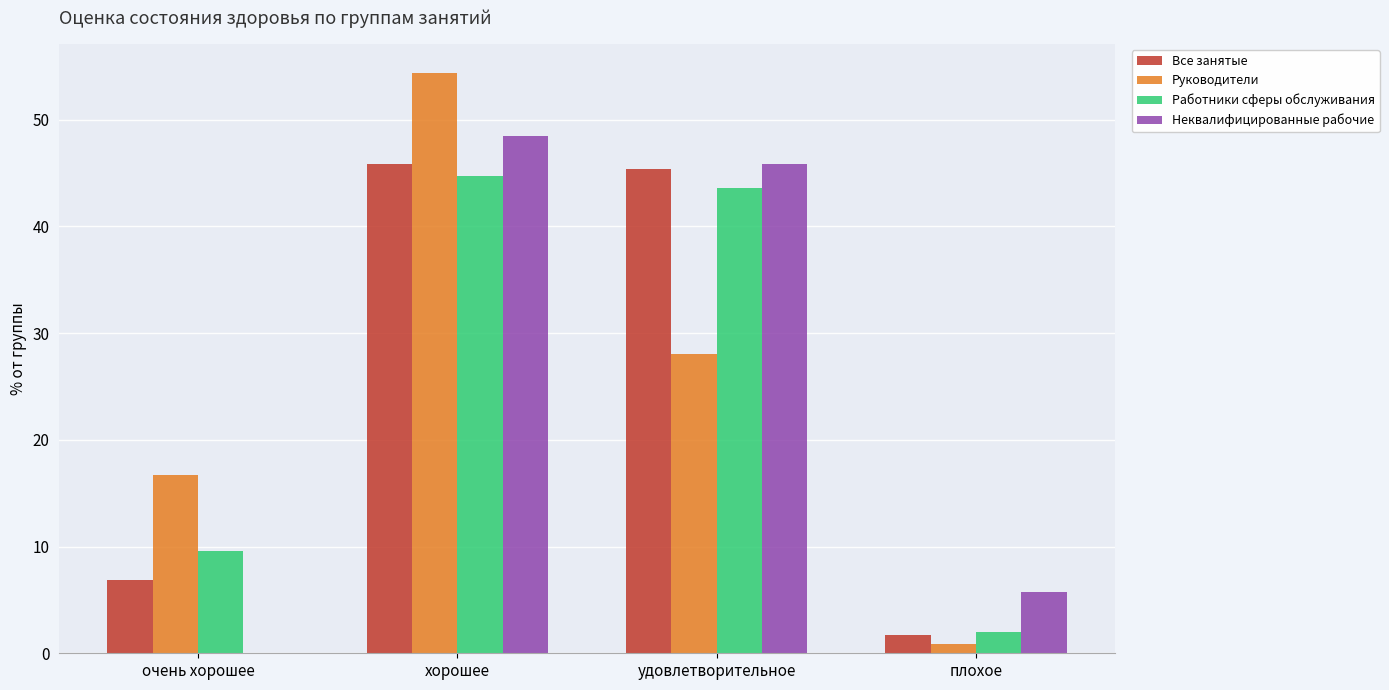

What is the difference between the Неквалифицированные рабочие values at очень хорошее and хорошее?

48.4